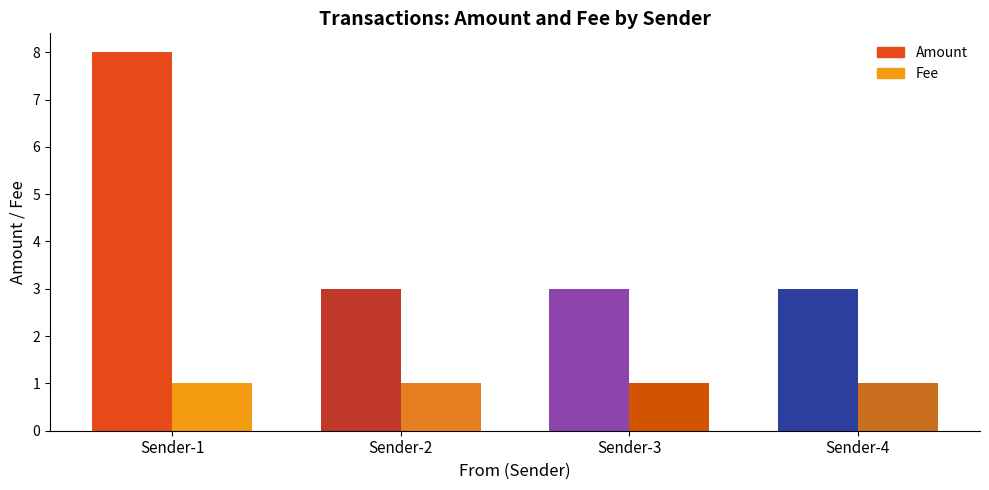

Which series has the largest total across all categories?

Amount